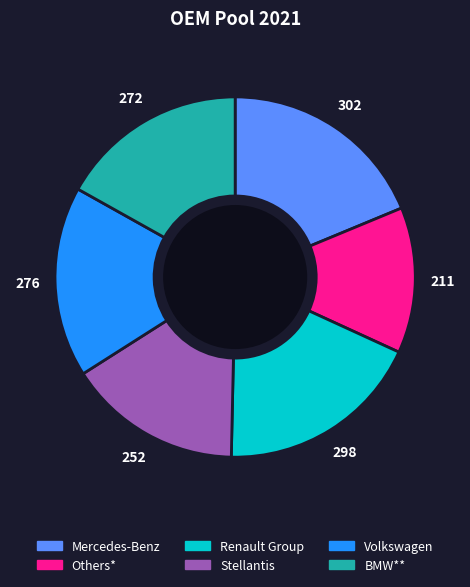

Do Mercedes-Benz and Others* together represent more than half of the pie?

No